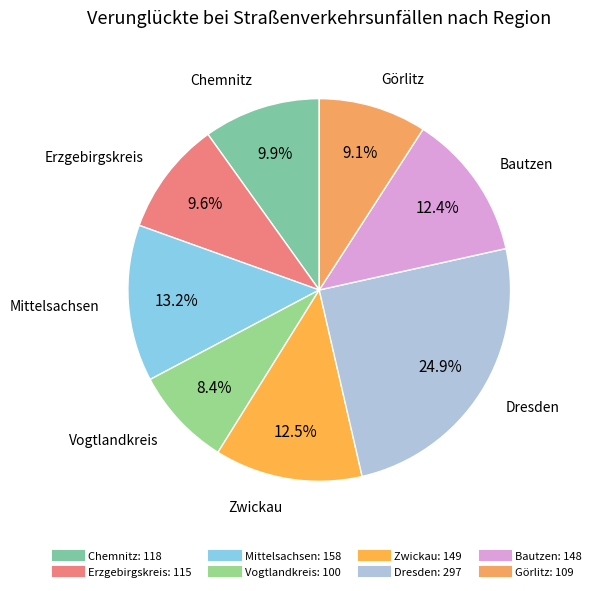

What percentage is NOT represented by Vogtlandkreis?

91.6%